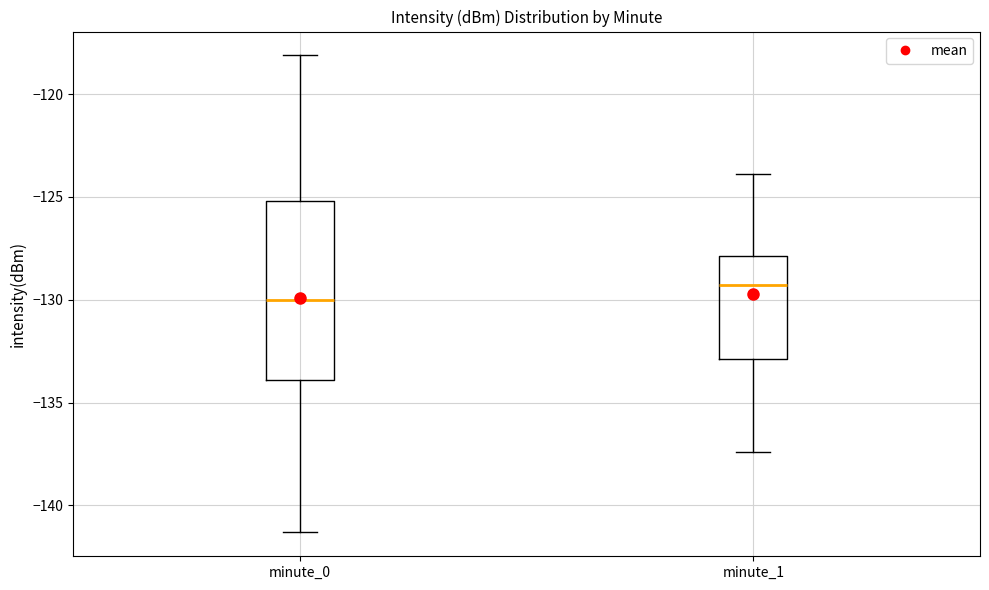

Reading left to right, transcribe this box plot: for each box, give where its median line is, the range the box spans, and where its two whiskers end, as read against the y-axis. The values are not printed on the chart, so give them approximately, as read against the axis.

minute_0: median -130.0, box -134.0 to -125.0, whiskers -141.5 to -118.0
minute_1: median -129.5, box -133.0 to -128.0, whiskers -137.5 to -124.0